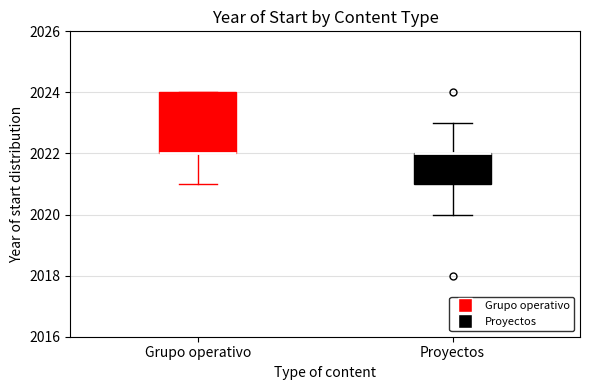

Reading left to right, read every box against the y-axis: the position of its median line, the range the box covers, and the ends of its whiskers. The values are not printed on the chart, so give them approximately, as read against the axis.

Grupo operativo: median 2022 (drawn on the box's lower edge), box 2022 to 2024, whiskers 2021 to 2024
Proyectos: median 2022 (drawn on the box's upper edge), box 2021 to 2022, whiskers 2020 to 2023